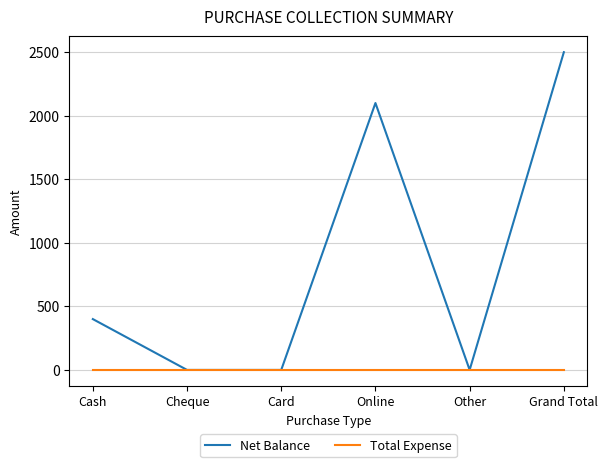

What is the sum of the Net Balance values at Card and Grand Total?

2500